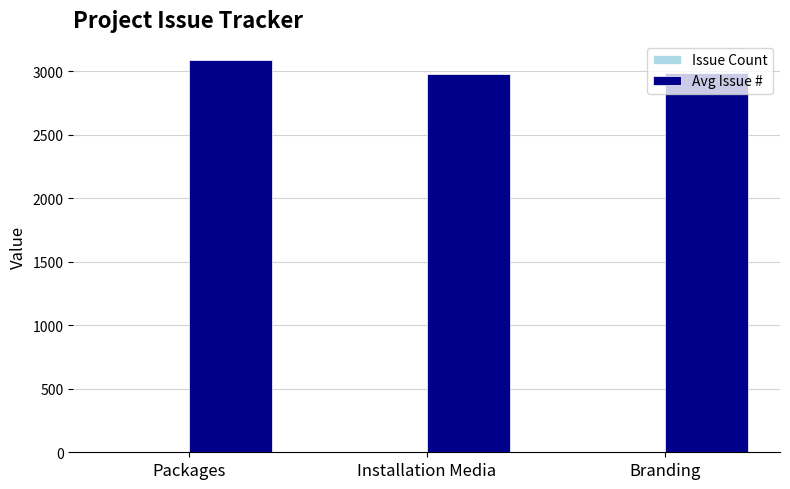

The value of Avg Issue # at Branding is 4323. True or false?

False